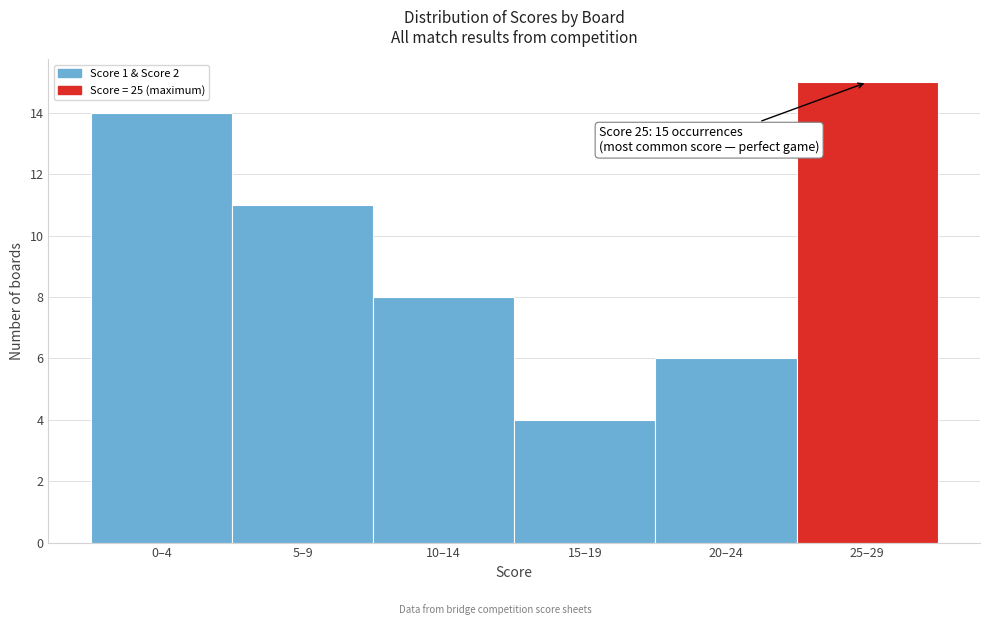

Reading left to right, transcribe all the data shown in this chart.

0–4=14	5–9=11	10–14=8	15–19=4	20–24=6	25–29=15